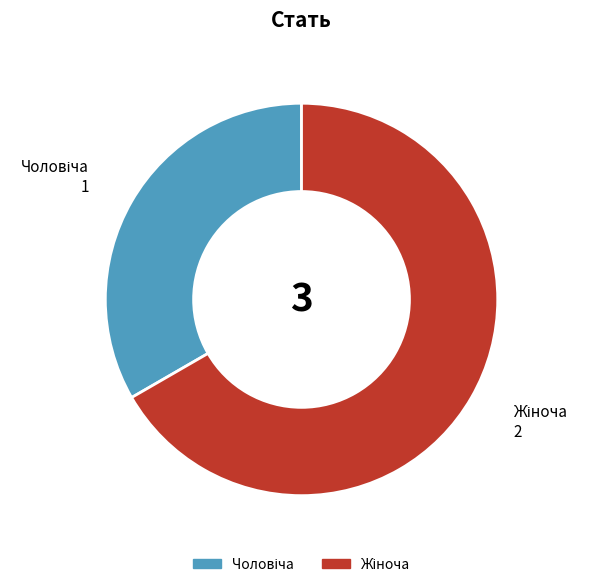

Is there a majority slice in this chart?

Yes